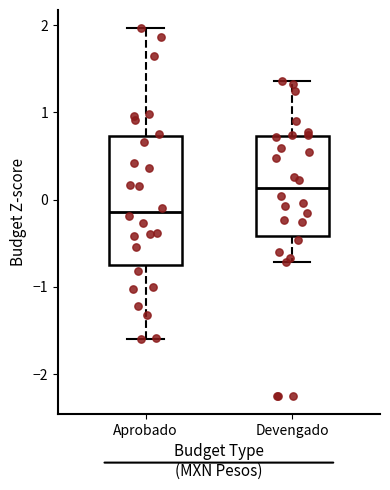

Reading left to right, read every box against the y-axis: the position of its median line, the range the box covers, and the ends of its whiskers. The values are not printed on the chart, so give them approximately, as read against the axis.

Aprobado: median -0.1, box -0.7 to 0.7, whiskers -1.6 to 2.0
Devengado: median 0.1, box -0.4 to 0.7, whiskers -0.7 to 1.4